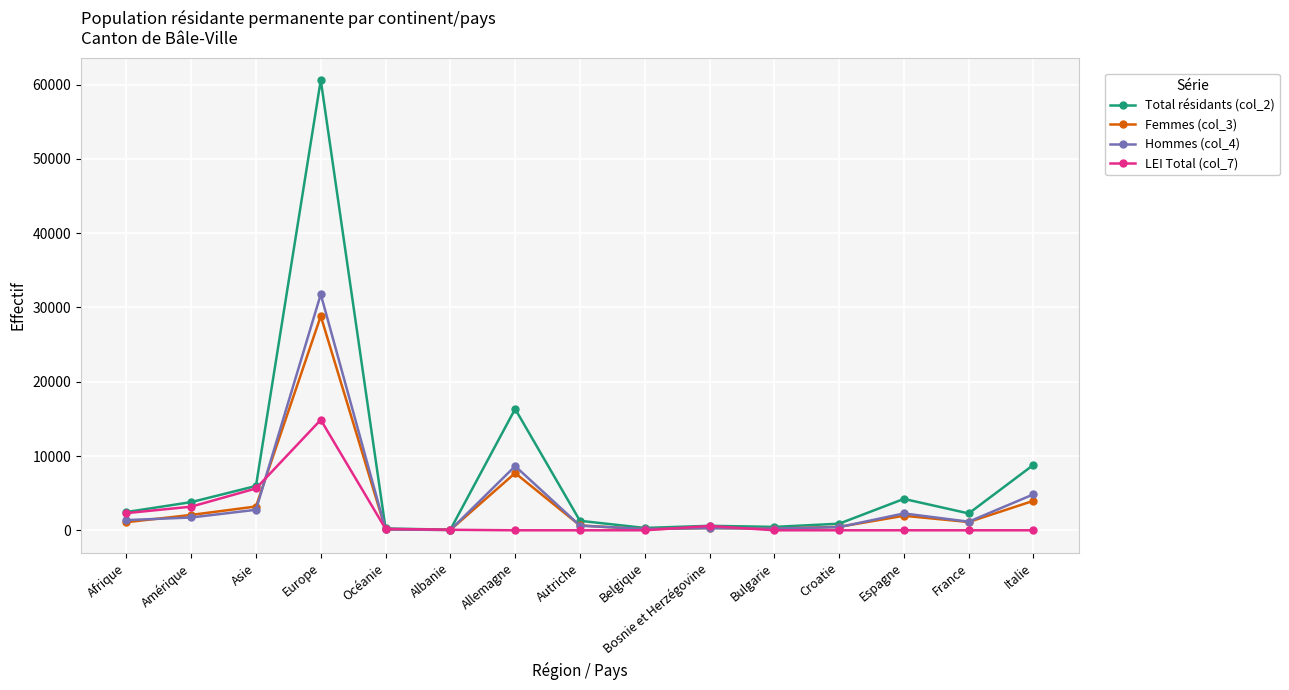

What are all the series names shown in the legend?

Total résidants (col_2), Femmes (col_3), Hommes (col_4), LEI Total (col_7)